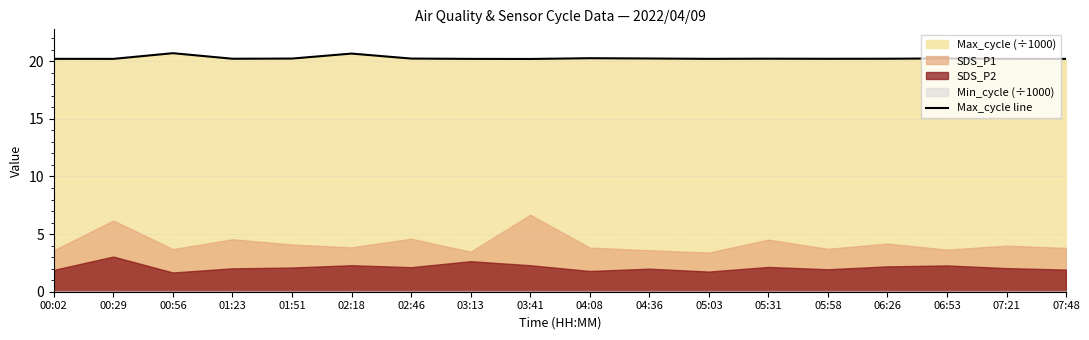

How many lines are shown in the chart?

1